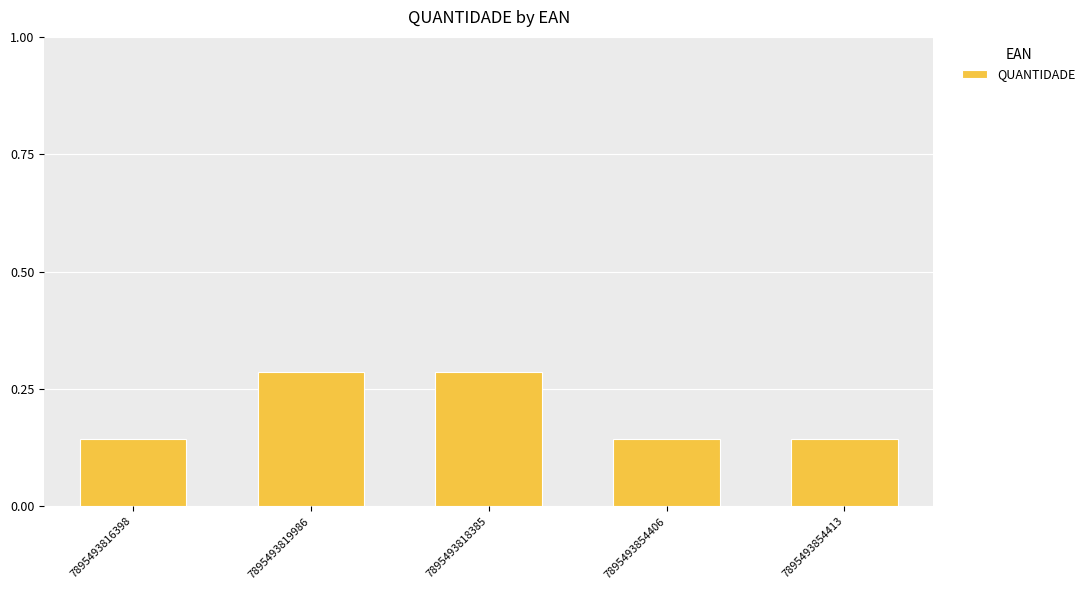

Count the values in the range 0 to 1.

5